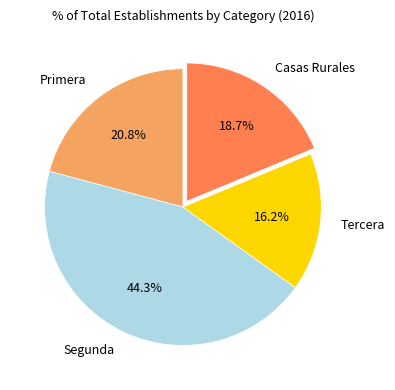

Combined, do Tercera and Segunda account for over 50%?

Yes